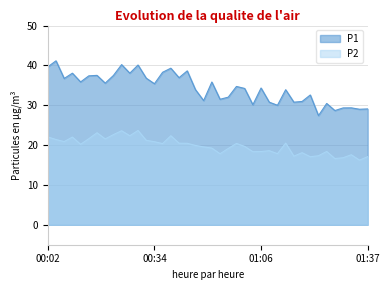

How many lines are shown in the chart?

2